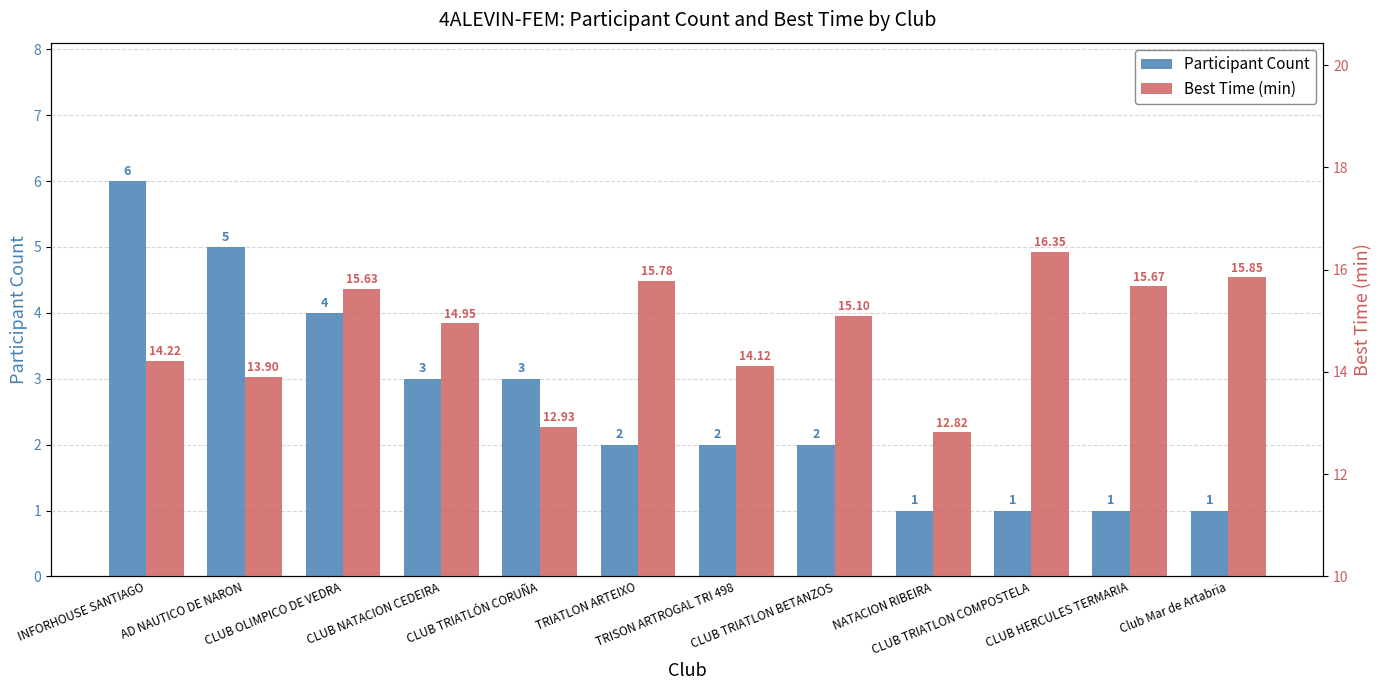

At which label does Participant Count first exceed 2?

INFORHOUSE SANTIAGO